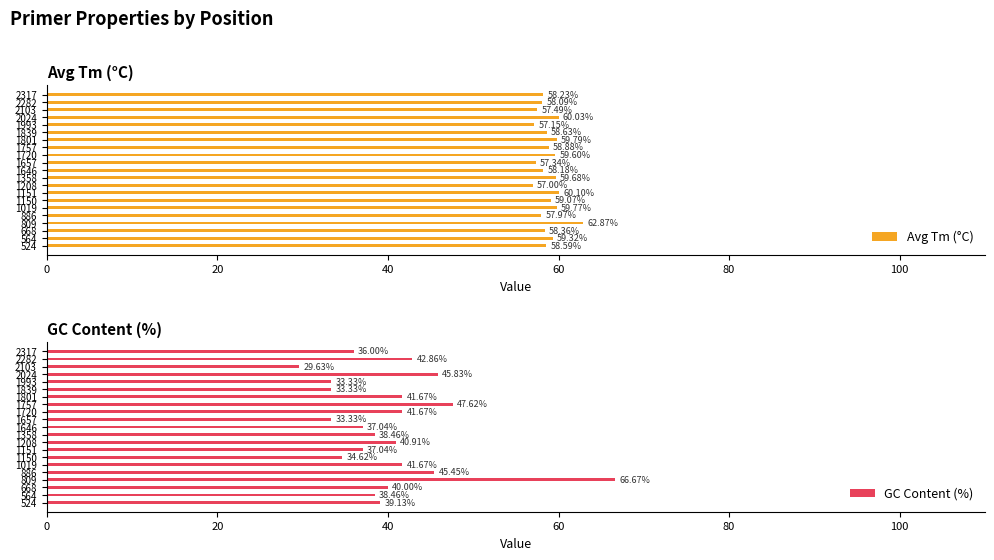

What is the difference between the maximum and minimum values in the Avg Tm (°C) series?

5.9